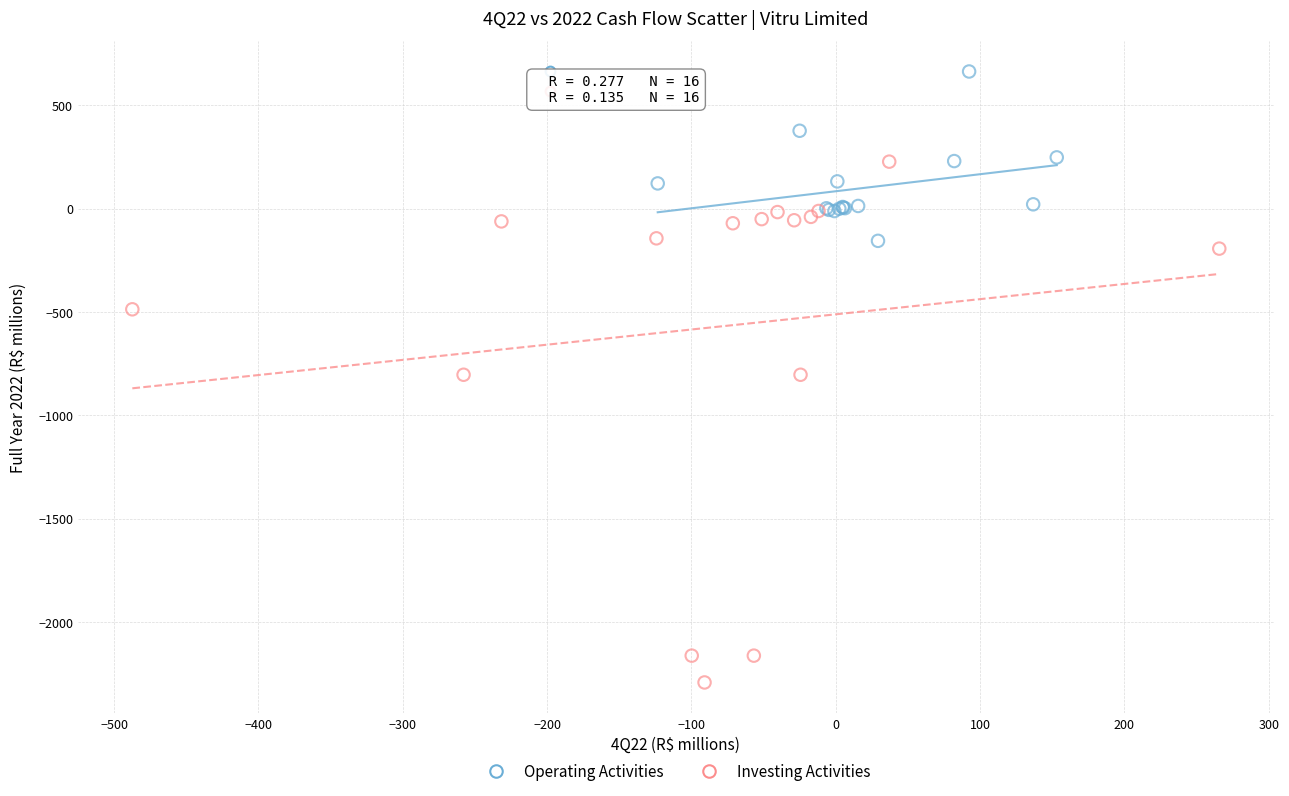

Which series reaches the maximum Y coordinate?

Operating Activities